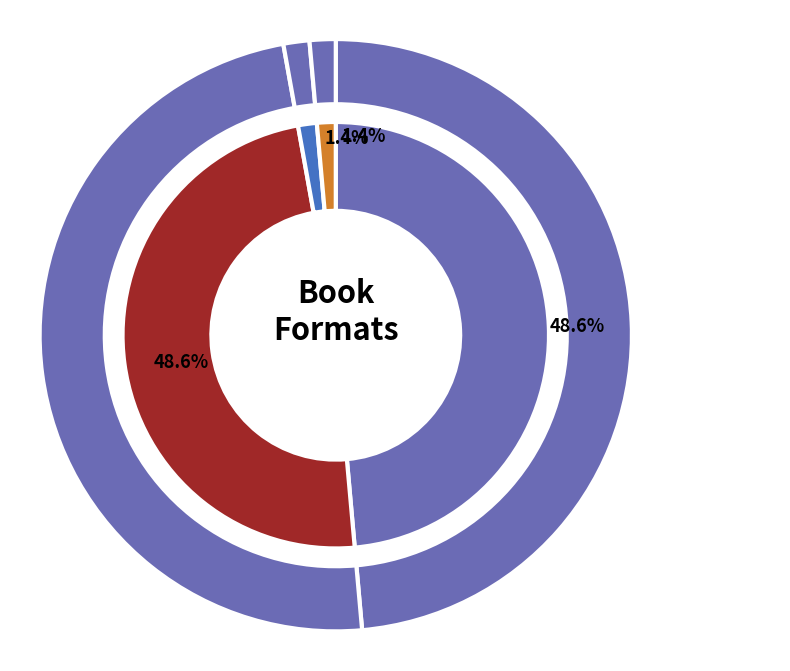

Count the number of slices in the pie.

4